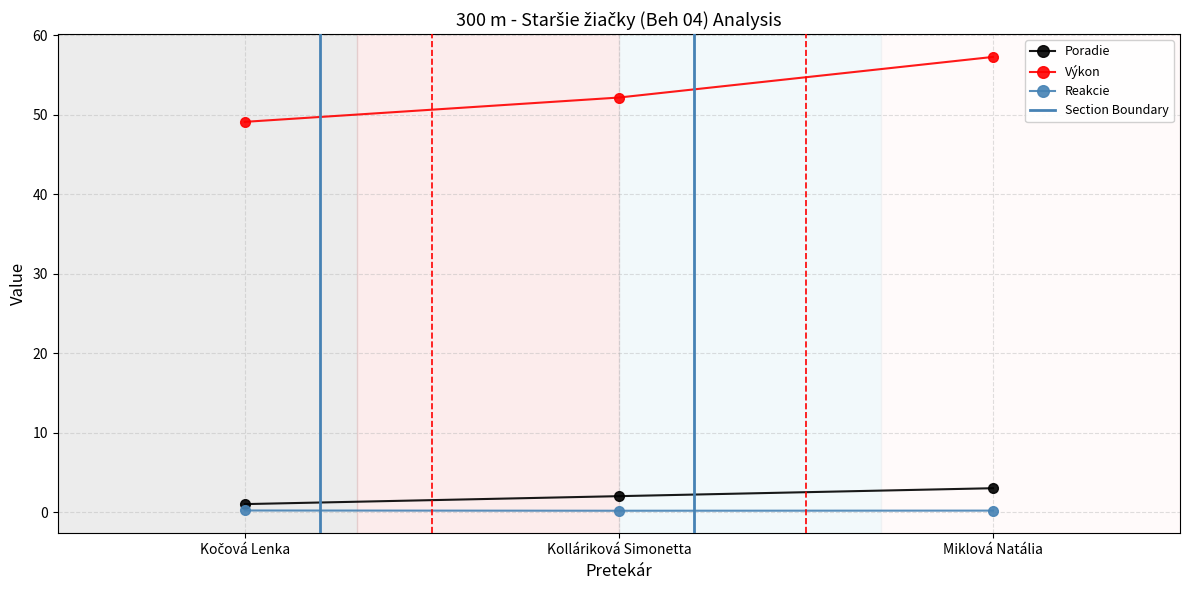

What is the approximate value of Reakcie at Miklová Natália?

0.2